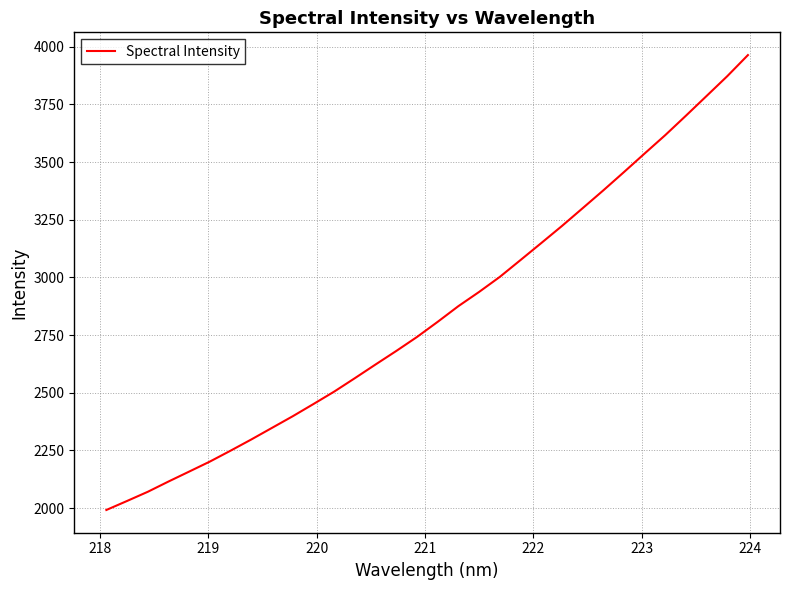

What is the greatest value displayed?

3964.2